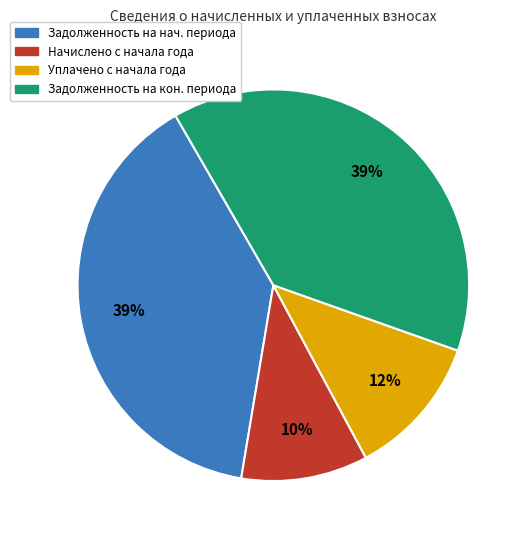

Does any single category account for the majority?

No